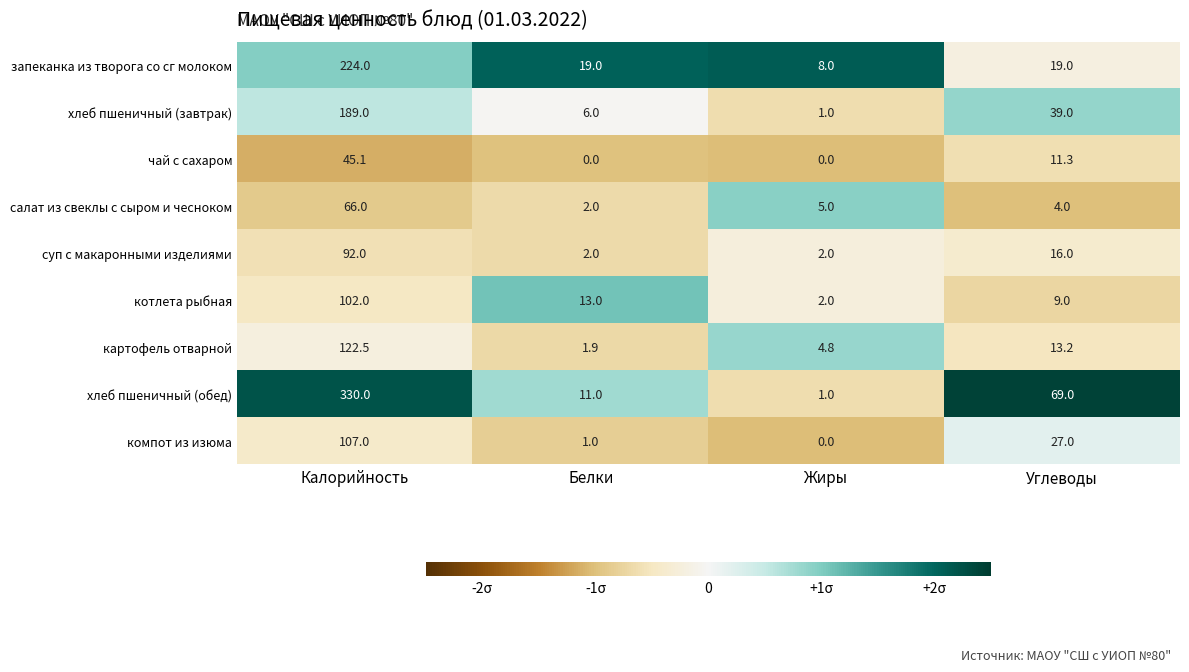

Read the запеканка из творога со сг молоком value at Калорийность.

224.0